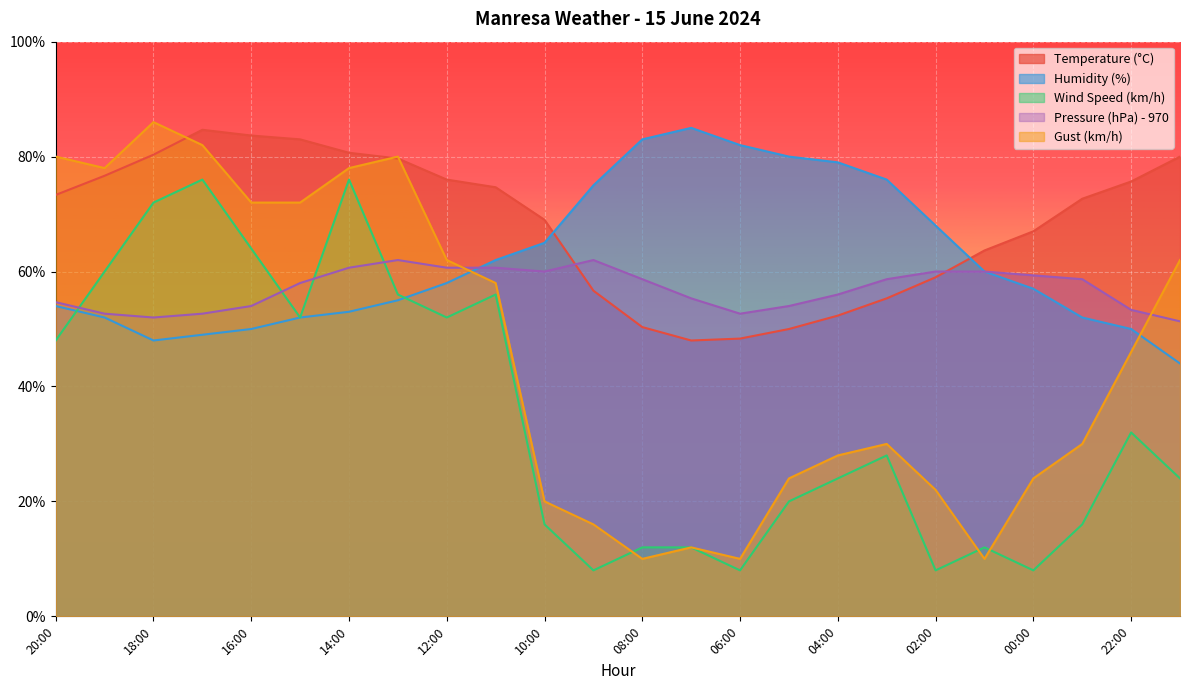

What is the difference between the maximum and minimum values in the Pressure (hPa) - 970 series?

10.7